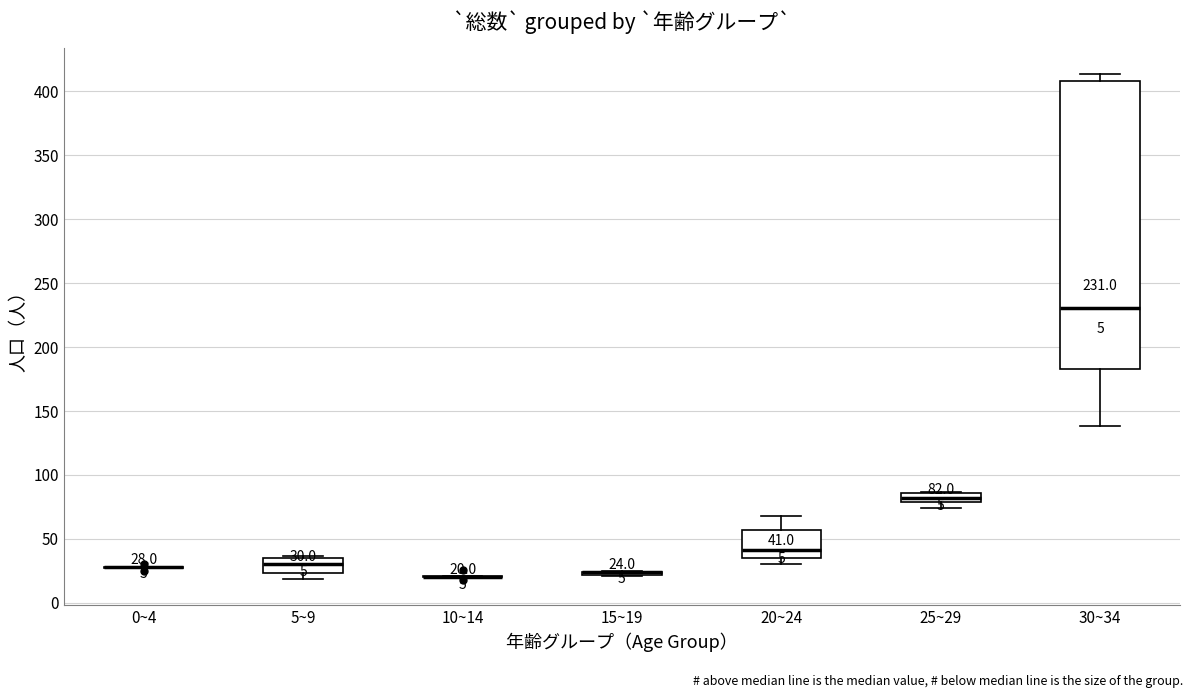

Which box is the tallest, from its lower edge to its upper edge?

30~34